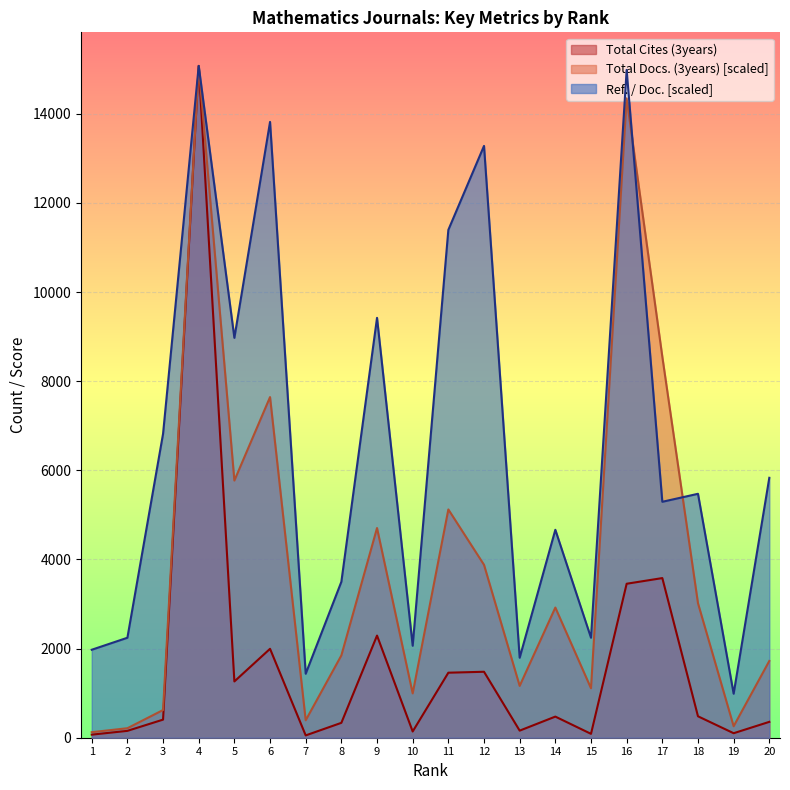

Is the value of Total Cites (3years) at 14 greater than the value of Ref. / Doc. at 16?

No